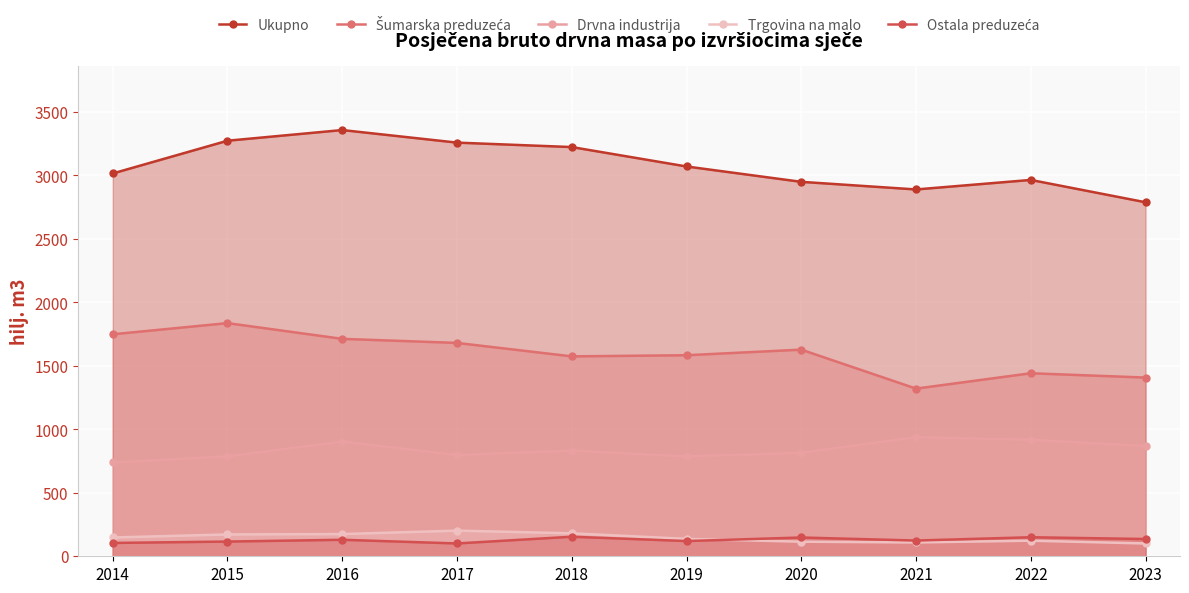

Rank the series at 2018 from highest to lowest value.

Ukupno, Šumarska preduzeća, Drvna industrija, Trgovina na malo, Ostala preduzeća